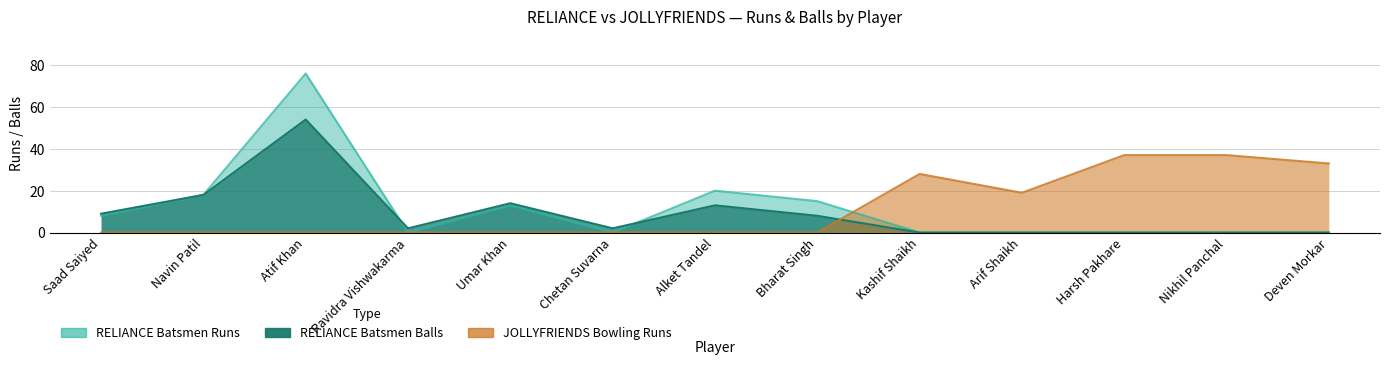

At Saad Saiyed, list the series in order from largest to smallest.

RELIANCE Batsmen Balls, RELIANCE Batsmen Runs, JOLLYFRIENDS Bowling Runs